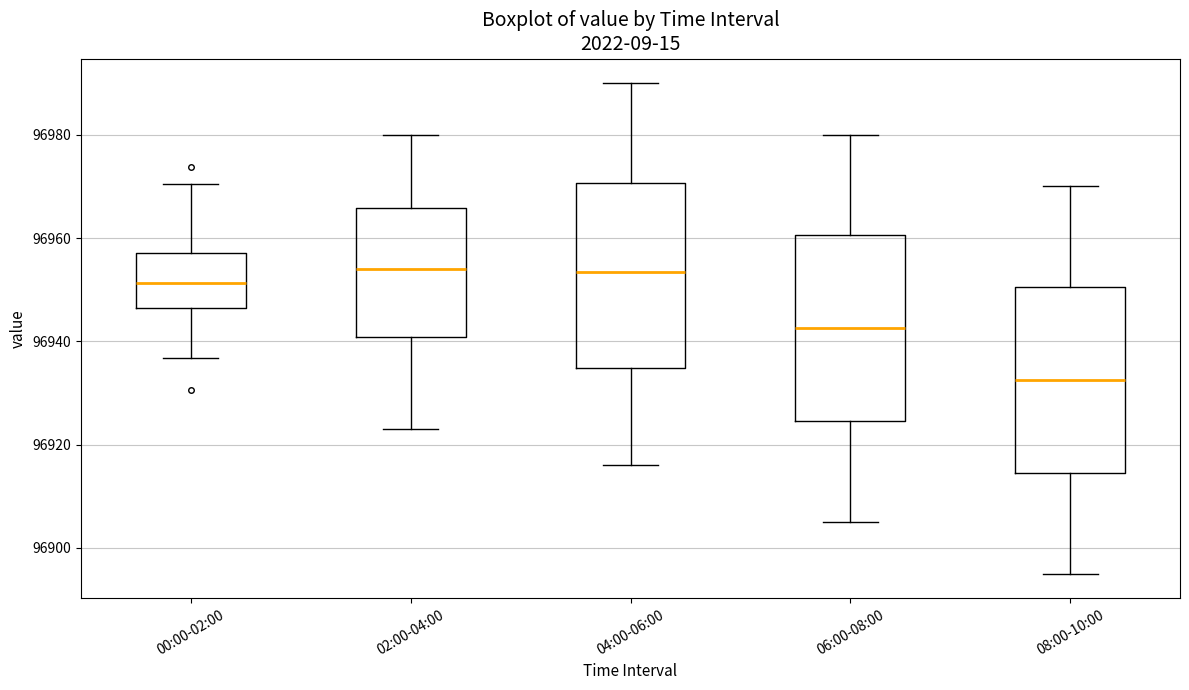

Reading left to right, transcribe this box plot: for each box, give where its median line is, the range the box spans, and where its two whiskers end, as read against the y-axis. The values are not printed on the chart, so give them approximately, as read against the axis.

00:00-02:00: median 96952, box 96946 to 96958, whiskers 96936 to 96970
02:00-04:00: median 96954, box 96940 to 96966, whiskers 96924 to 96980
04:00-06:00: median 96954, box 96934 to 96970, whiskers 96916 to 96990
06:00-08:00: median 96942, box 96924 to 96960, whiskers 96906 to 96980
08:00-10:00: median 96932, box 96914 to 96950, whiskers 96896 to 96970